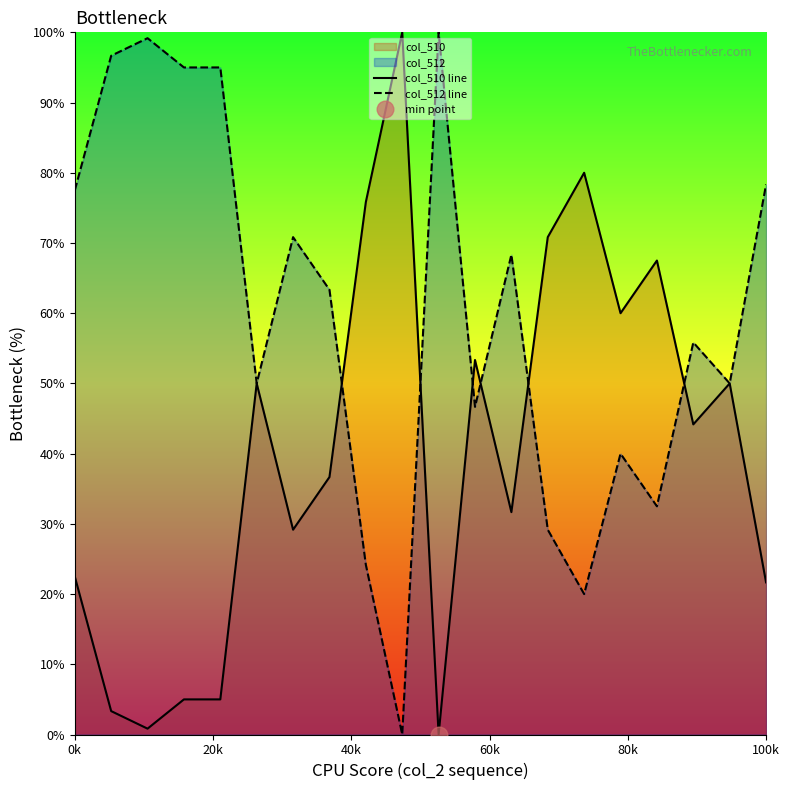

True or false: col_510 line and col_512 line cross at least once.

True